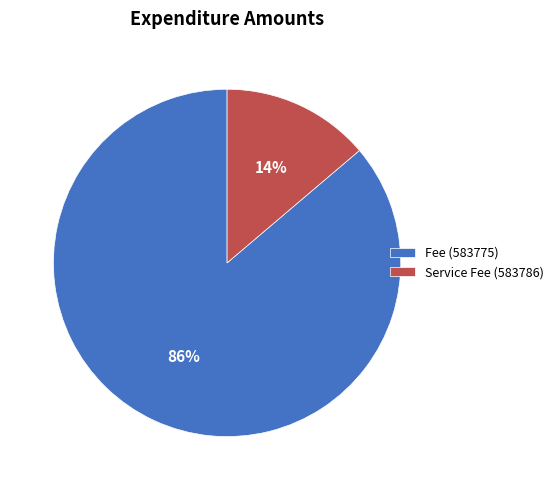

What is the smallest slice in the pie chart?

Service Fee (583786)